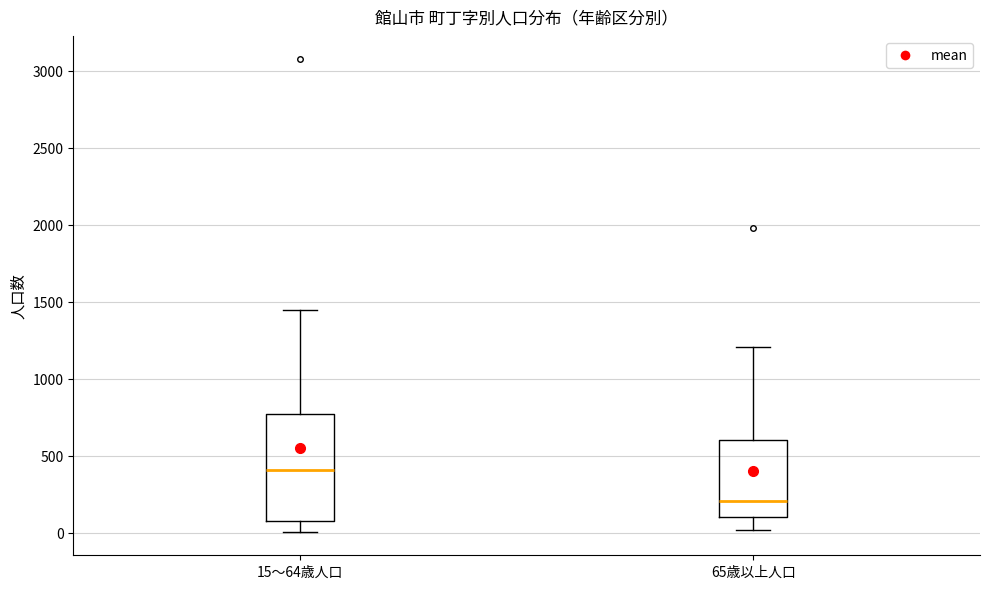

Which box's median line is the highest?

15～64歳人口